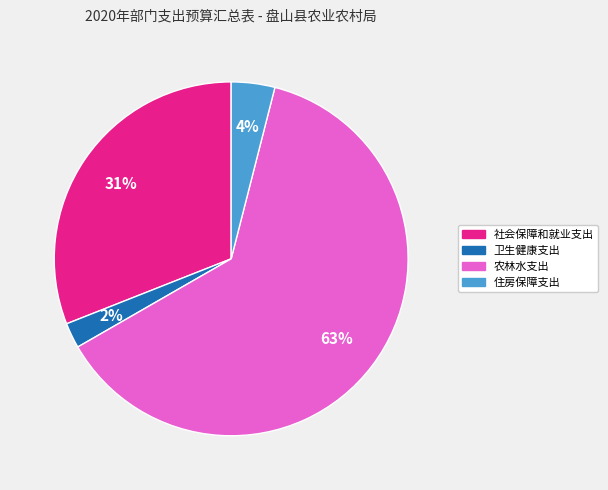

Combined, do 农林水支出 and 社会保障和就业支出 account for over 50%?

Yes